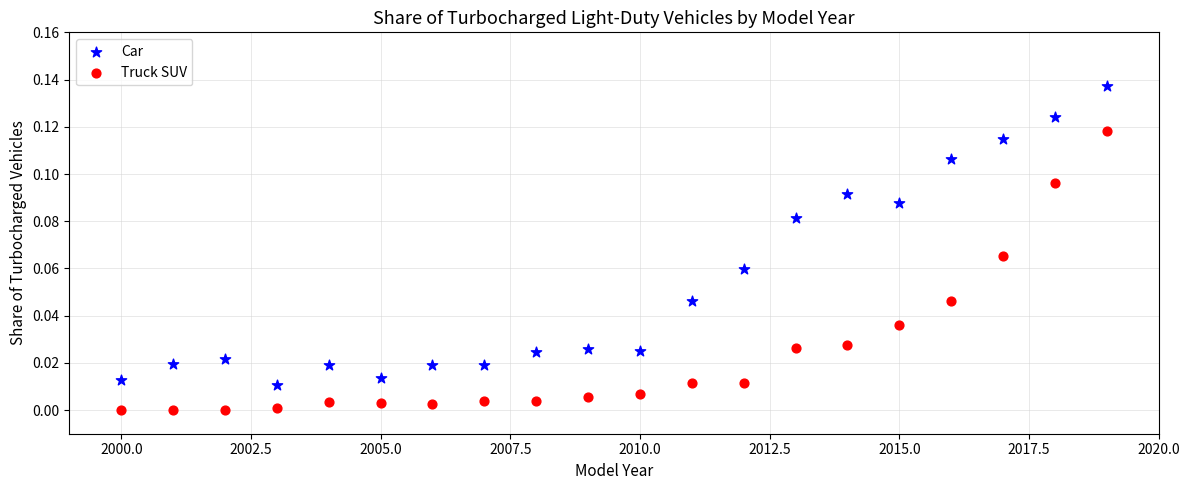

Which series has the largest Y range (max minus min)?

Car